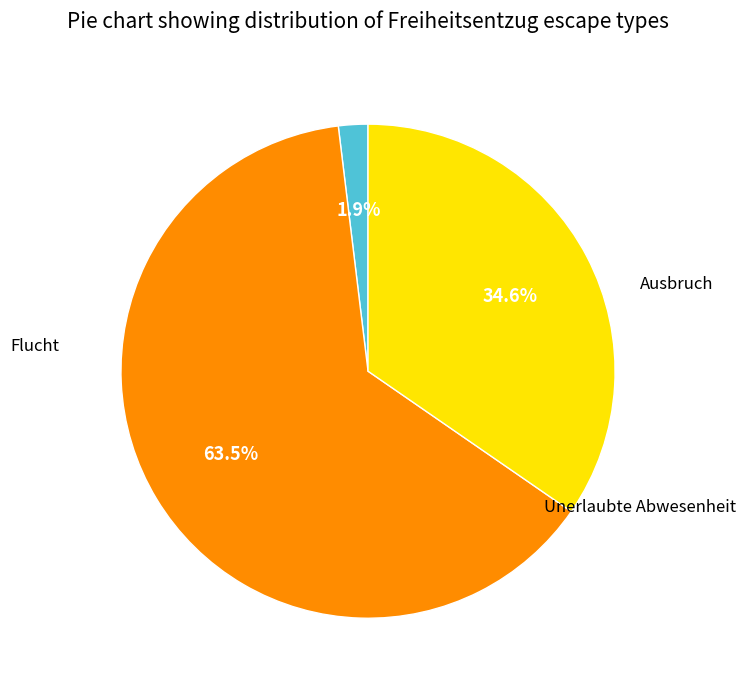

Does any single category account for the majority?

Yes